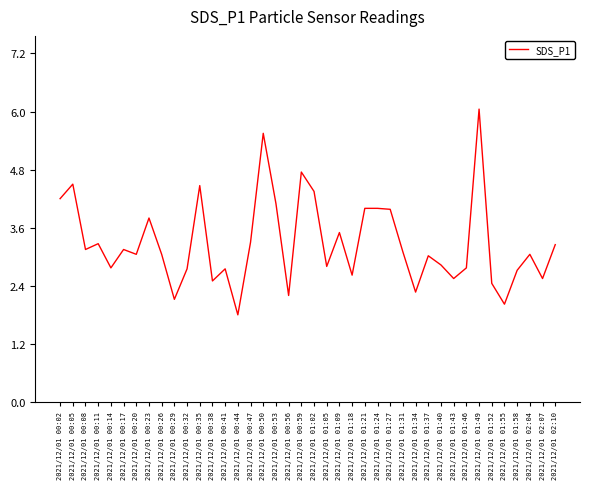

The value at 2021/12/01 01:09 is 3.5. True or false?

True